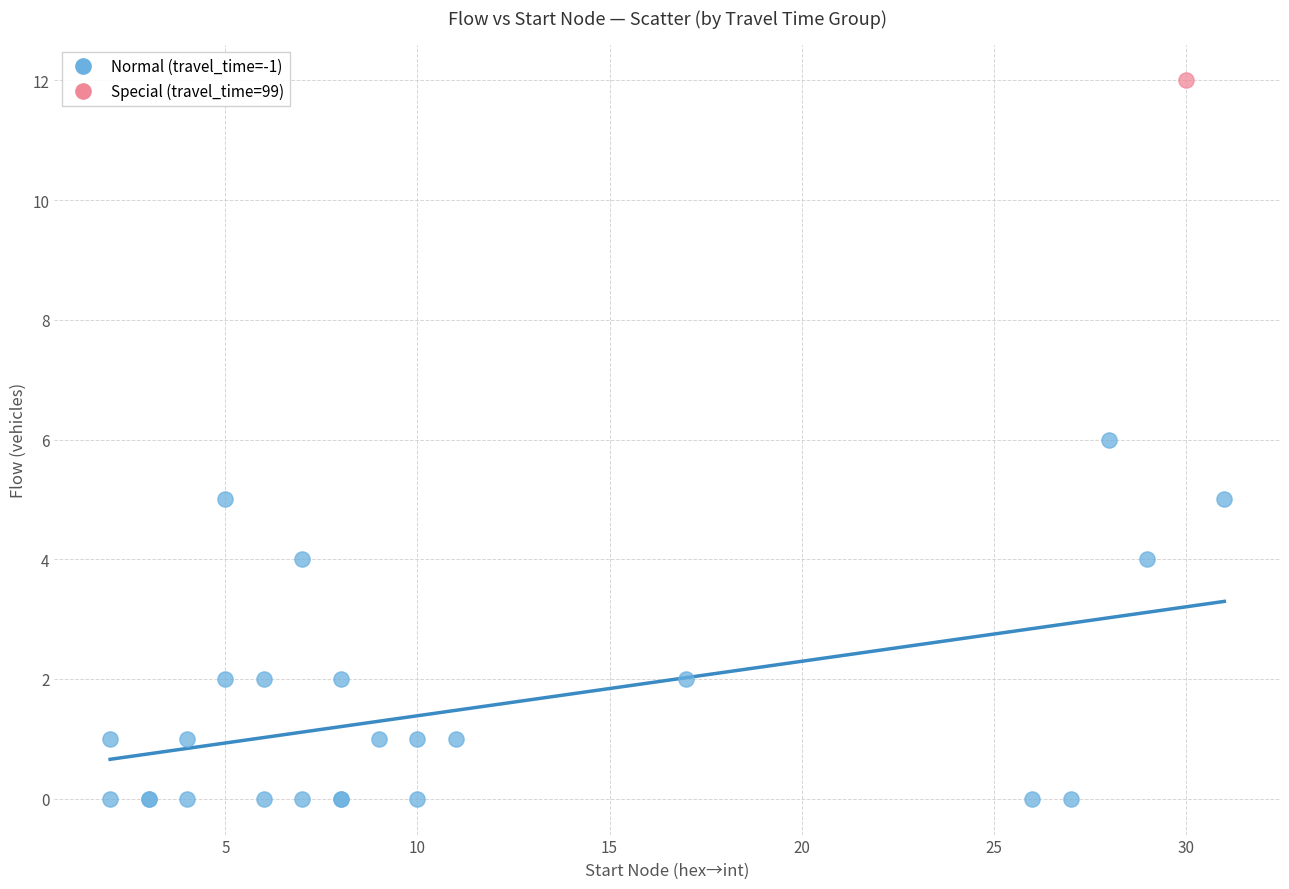

What are all the series names shown in the legend?

Normal (travel_time=-1), Special (travel_time=99)